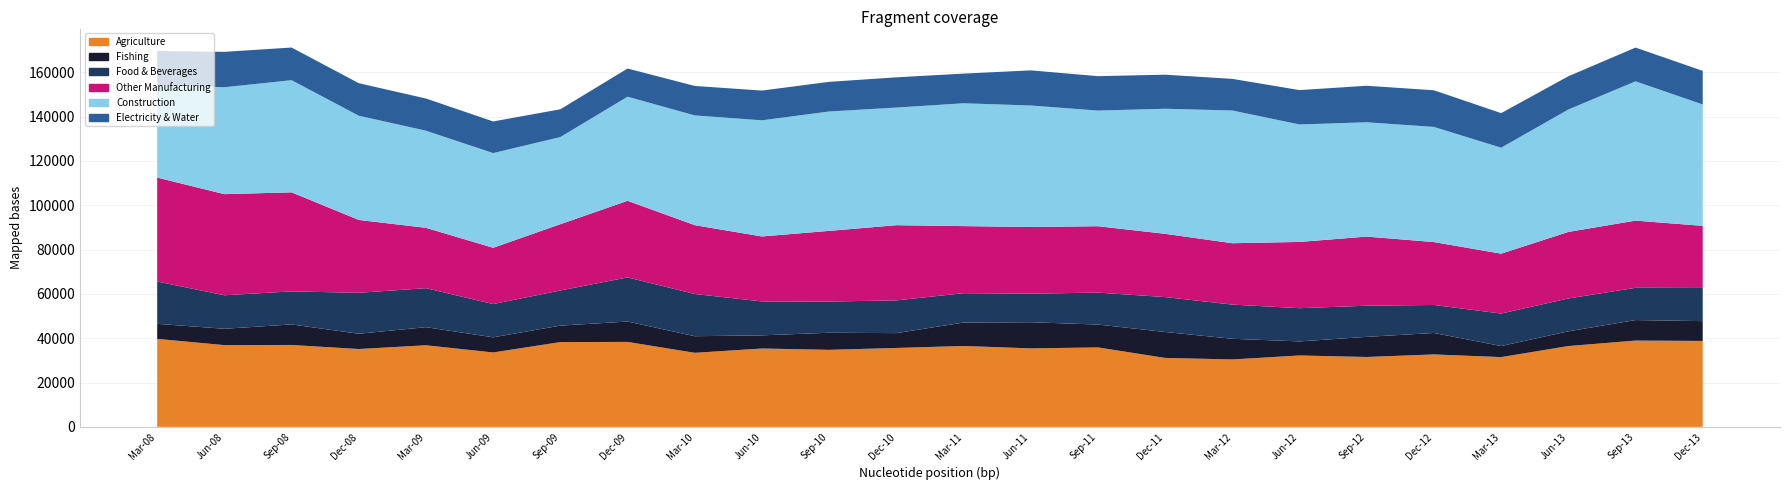

Reading left to right, list all the values displayed in this chart.

Agriculture: 39714.2	36895.9	36965.6	35131.7	36832.4	33581.2	38261.3	38347.0	33418.3	35368.6	34765.2	35608.1	36512.4	35421.0	35857.2	31119.1	30427.8	32226.8	31544.1	32700.2	31490.7	36472.3	38946.1	38790.2
Fishing: 6789.2	7377.7	9268.0	6897.2	8168.9	6841.1	7432.3	9189.3	7498.5	5940.4	7717.1	6704.3	10578.3	11802.2	10325.1	11709.3	9331.8	6345.5	9082.1	9674.5	4999.4	6648.1	9261.8	8929.5
Food & Beverages: 19091.8	15121.3	14908.9	18475.3	17593.9	15004.4	15861.0	19922.7	19049.2	15305.4	14080.1	14772.9	13246.2	12888.1	14408.1	15751.9	15419.3	14990.2	14051.4	12639.0	14654.1	14831.2	14550.8	14968.7
Other Manufacturing: 46903.5	45626.8	44699.3	32881.8	27224.8	25396.5	29916.3	34562.4	31061.8	29312.7	31886.0	33927.1	30262.2	30097.3	29954.1	28537.0	27693.6	29899.8	31189.5	28383.2	27010.8	30019.3	30321.9	28021.6
Construction: 41754.0	48232.7	50606.7	47019.3	43826.0	42720.9	39316.3	46976.0	49518.2	52406.8	53869.0	53075.7	55431.5	54813.8	52187.0	56444.4	59888.9	53002.0	51584.7	51959.3	47822.9	55241.2	62851.0	54785.5
Electricity & Water: 15373.2	15980.8	14735.3	14679.1	14528.2	14282.8	12533.0	12714.1	13292.3	13430.5	13378.9	13644.9	13383.0	15847.4	15526.4	15366.2	14277.4	15508.5	16479.8	16536.5	15598.7	15004.6	15229.7	15154.8